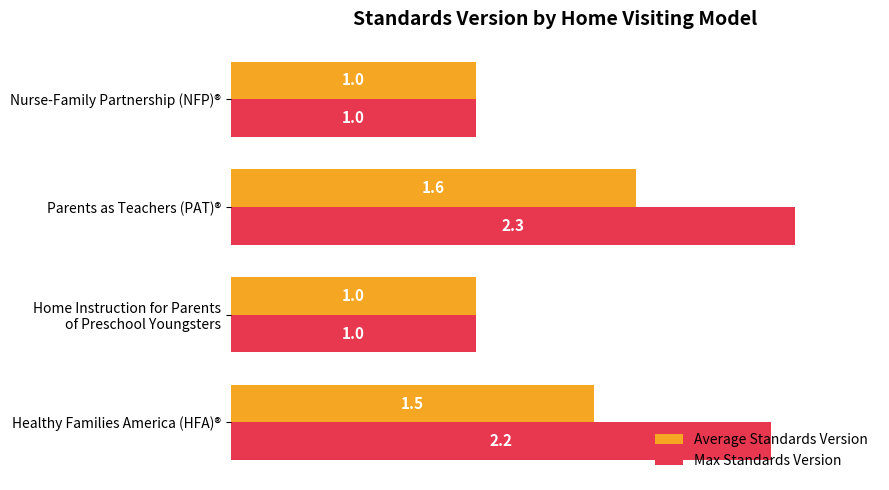

What are all the series names shown in the legend?

Average Standards Version, Max Standards Version